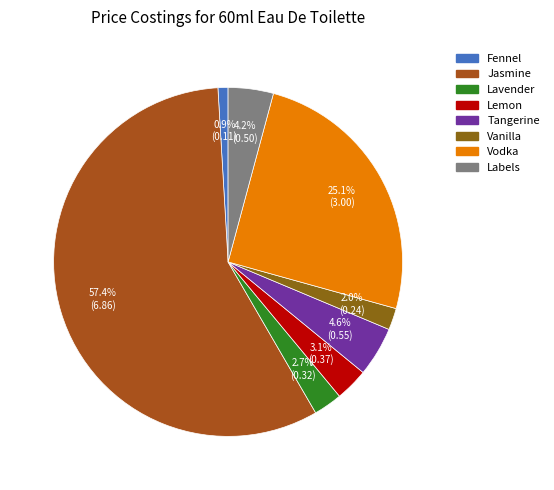

True or false: Vodka accounts for 25% of the total.

True